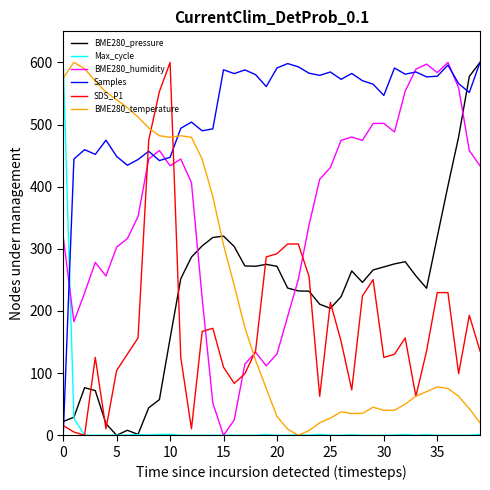

True or false: Max_cycle and Samples intersect in this chart.

True